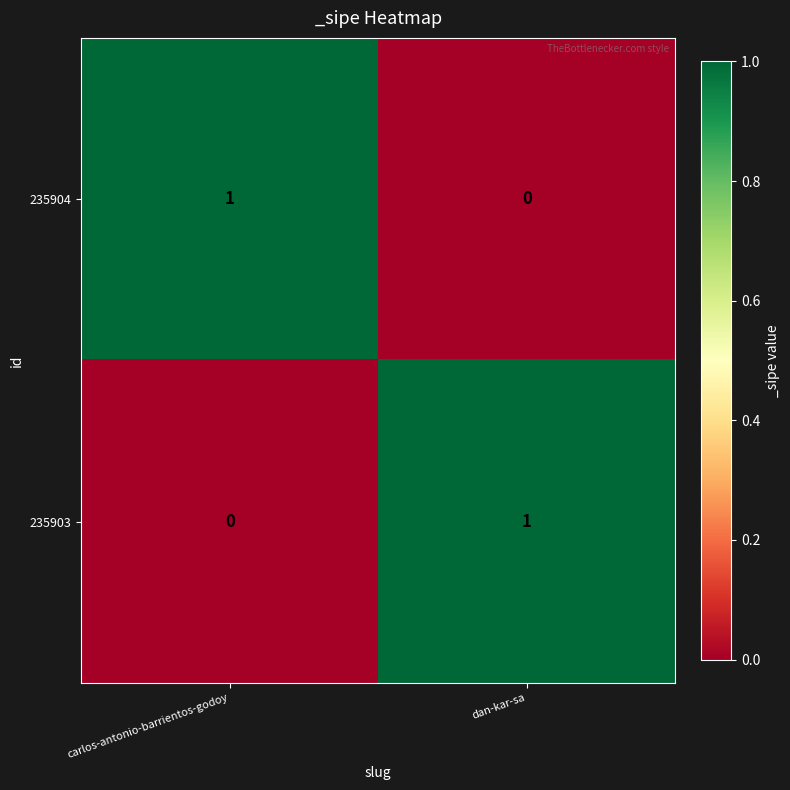

At dan-kar-sa, list the series in order from smallest to largest.

235904, 235903